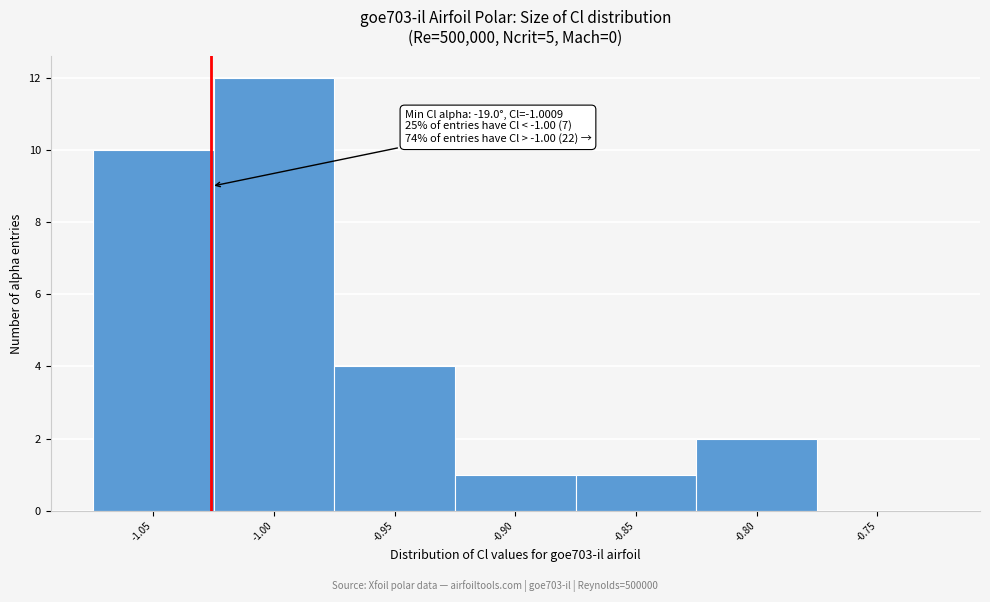

Reading right to left, transcribe all the data shown in this chart.

-0.75=0	-0.80=2	-0.85=1	-0.90=1	-0.95=4	-1.00=12	-1.05=10